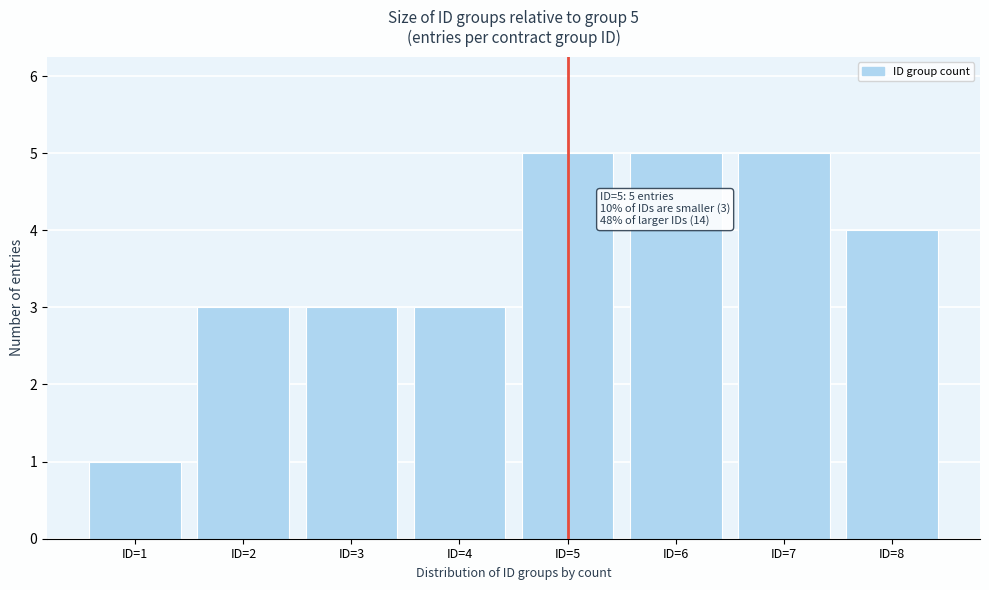

Reading right to left, extract all data points from this chart.

ID=8=4	ID=7=5	ID=6=5	ID=5=5	ID=4=3	ID=3=3	ID=2=3	ID=1=1